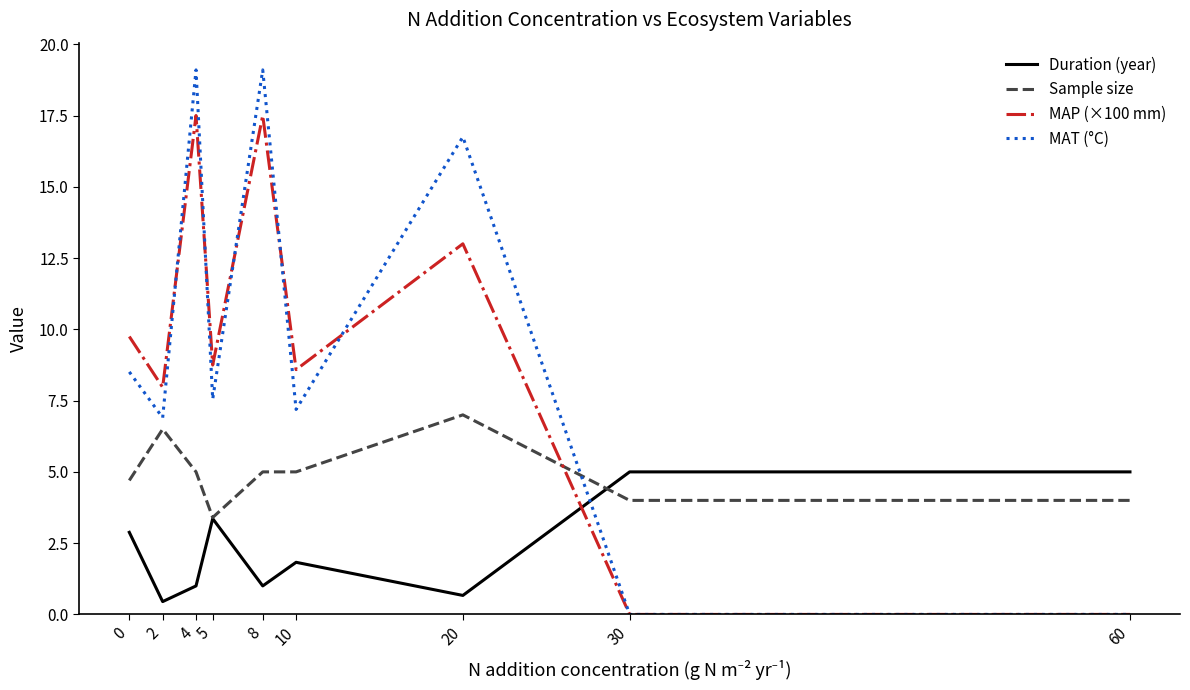

Is the value of Duration (year) at 4 greater than the value of MAP (×100 mm) at 5?

No